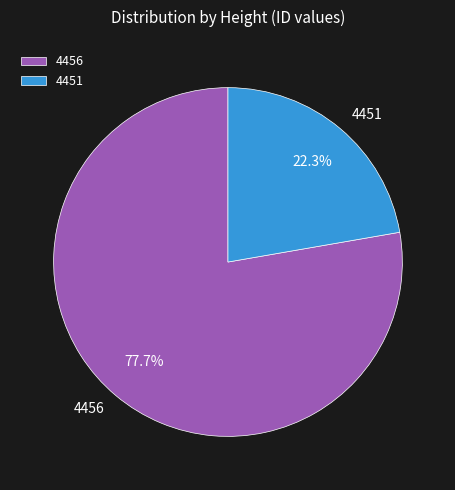

To the nearest percent, what is the difference between the 4451 and 4456 slice percentages?

55%